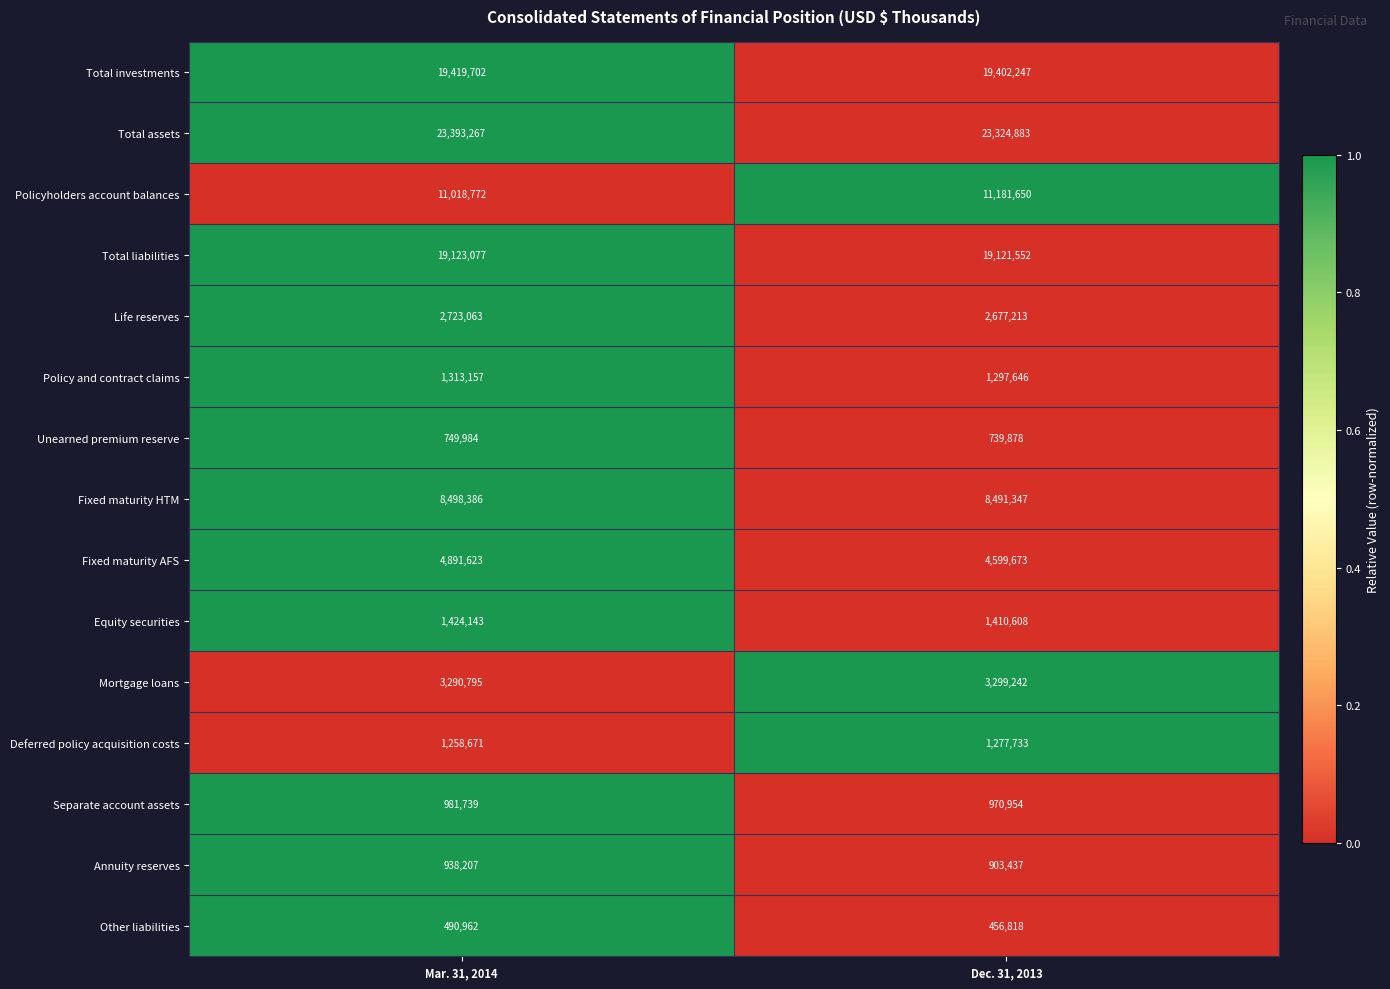

Which label corresponds to the smallest value in the chart?

Dec. 31, 2013